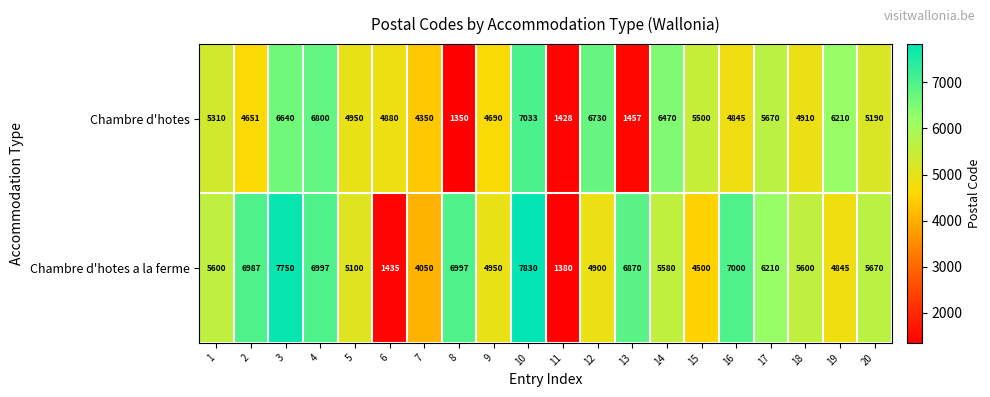

Count the number of categories in the chart.

20